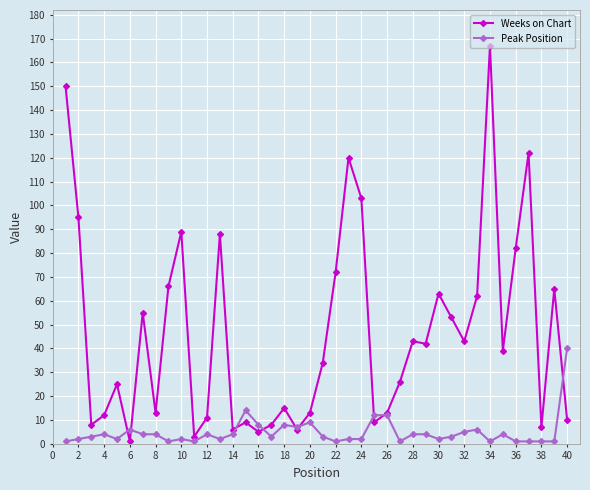

Does the chart have visible grid lines?

Yes